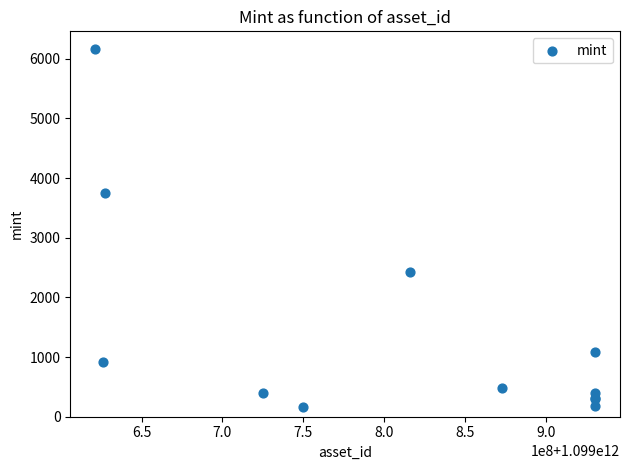

What Y value in the scatter plot is closest to 3161?

3744